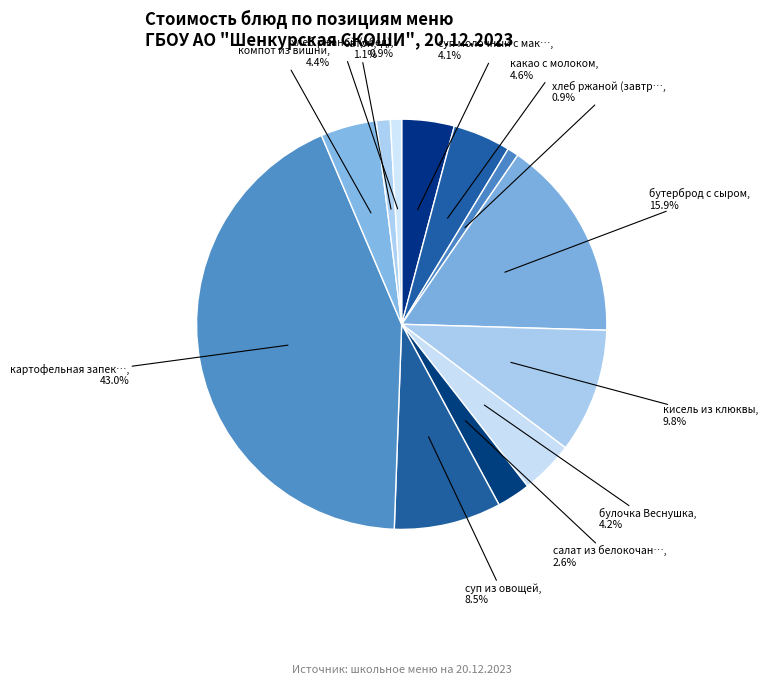

How many slices are in this pie chart?

12